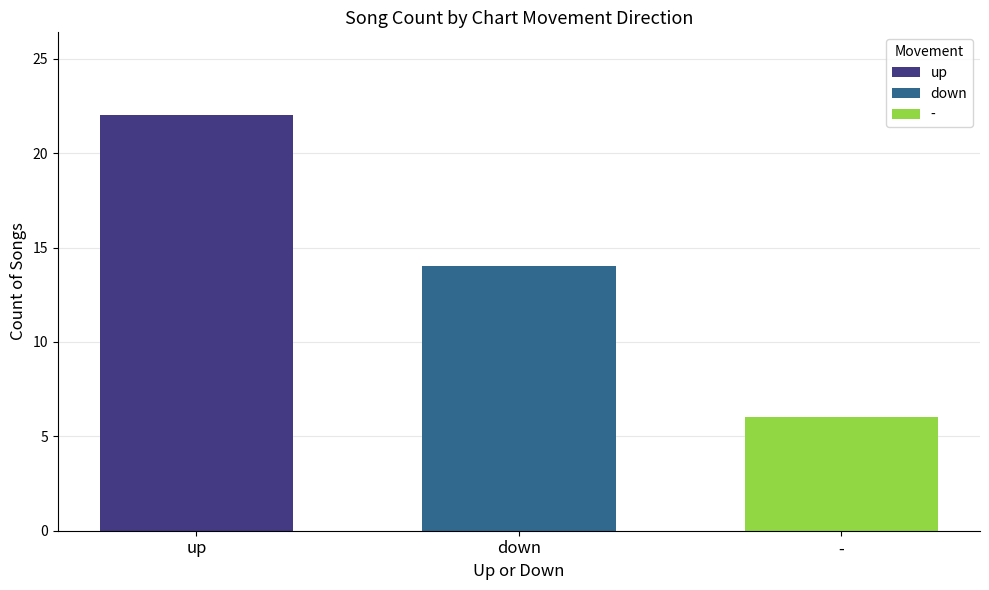

Which series has the widest spread of values?

up